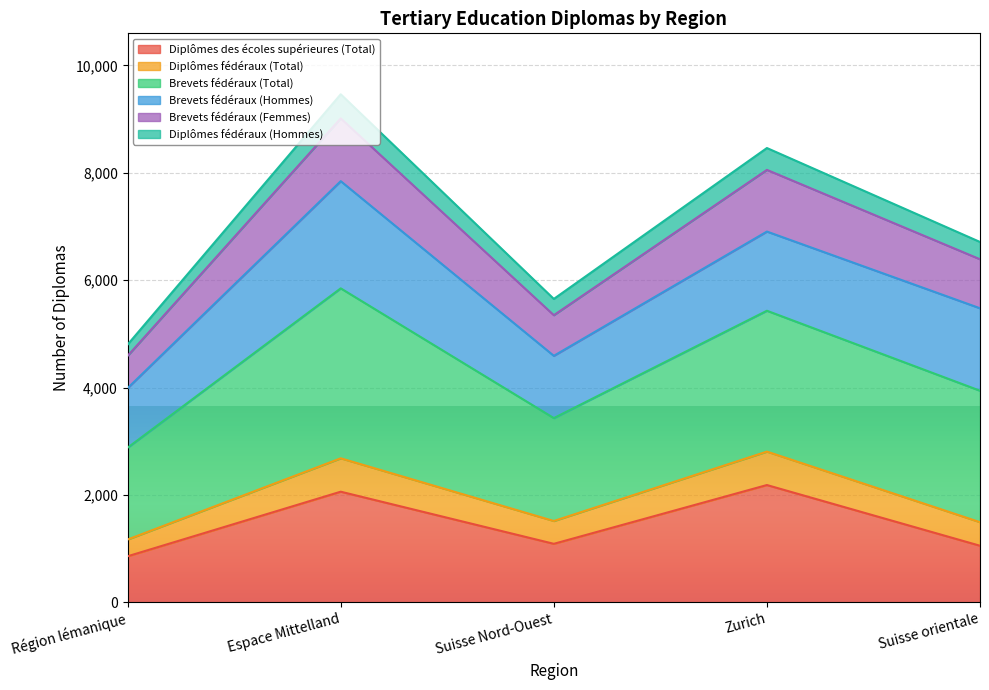

What is the total value across all series at Zurich?

8462